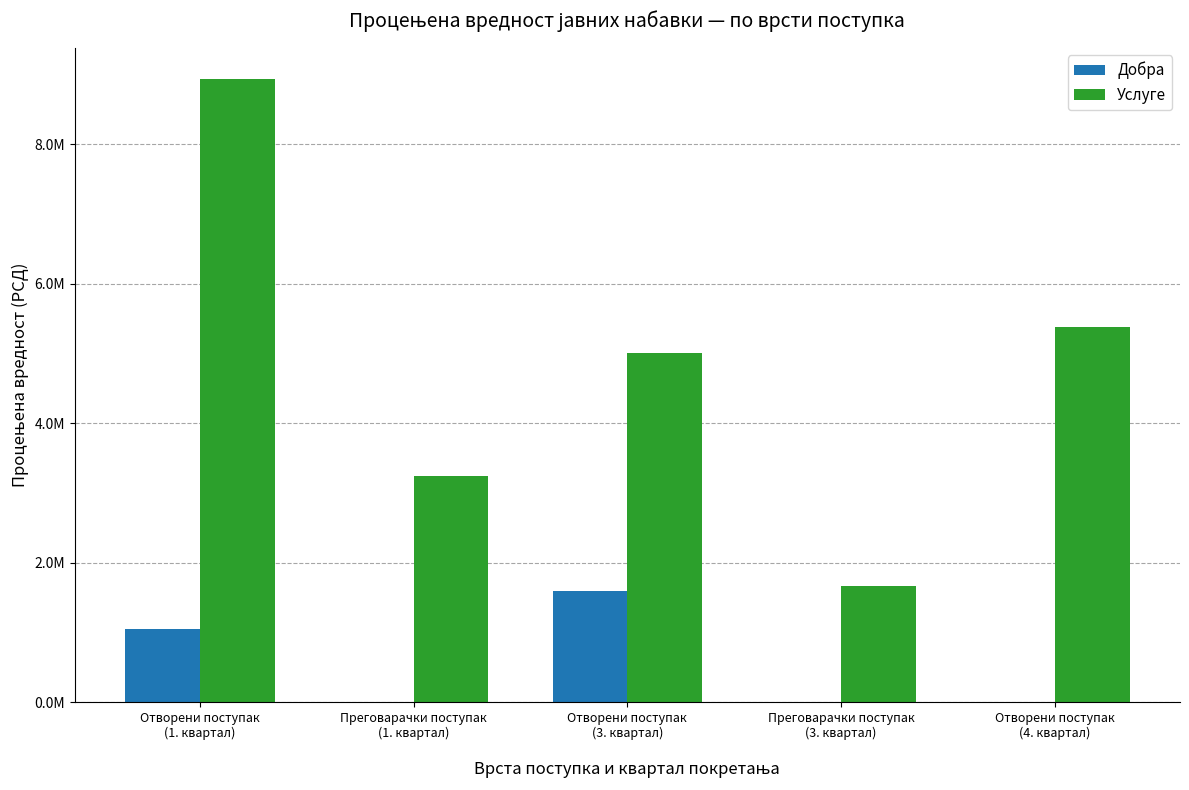

What are all the series names shown in the legend?

Добра, Услуге